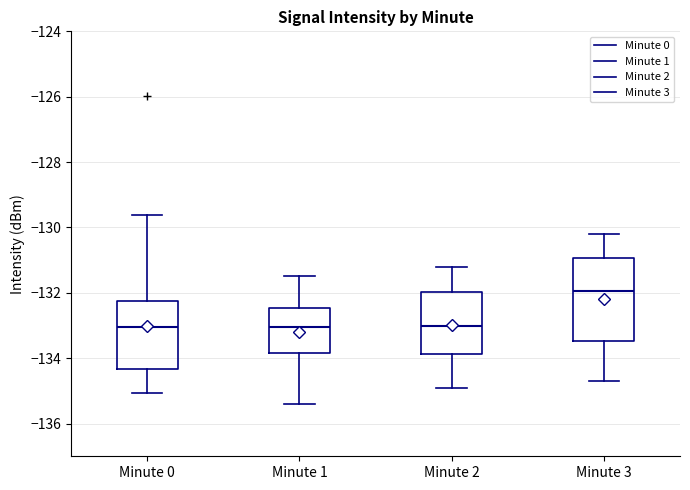

Comparing the boxes themselves (not the whiskers), which one is the tallest?

Minute 3